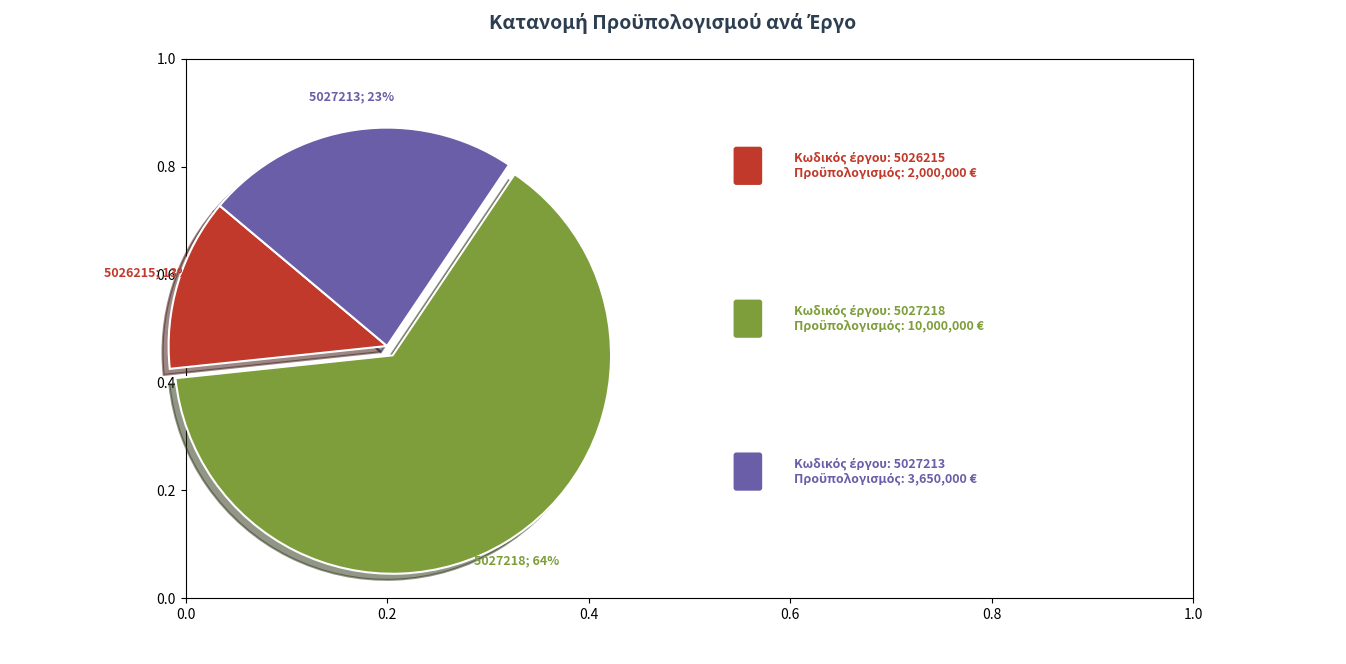

Is there a majority slice in this chart?

Yes